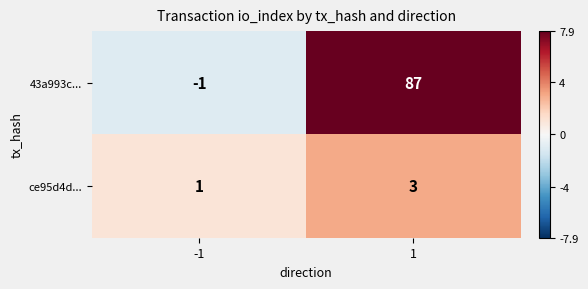

Which series has the largest total across all categories?

43a993c...